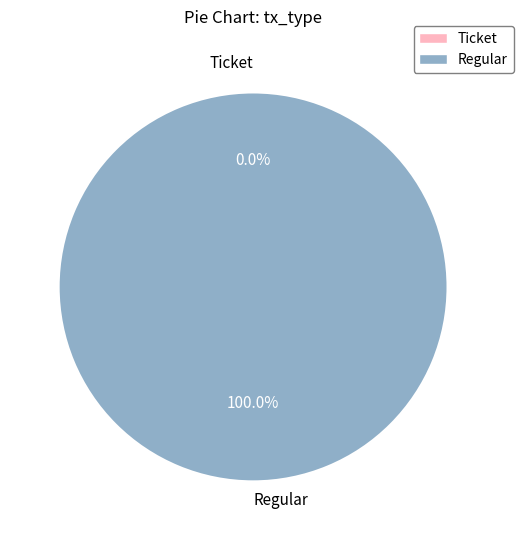

Which has a higher value, Regular or Ticket?

Regular